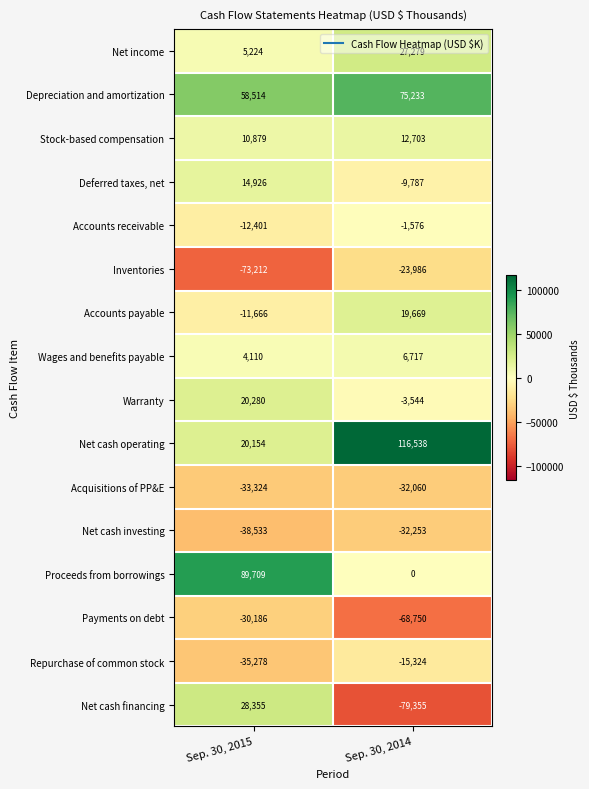

How many series are shown in this chart?

16